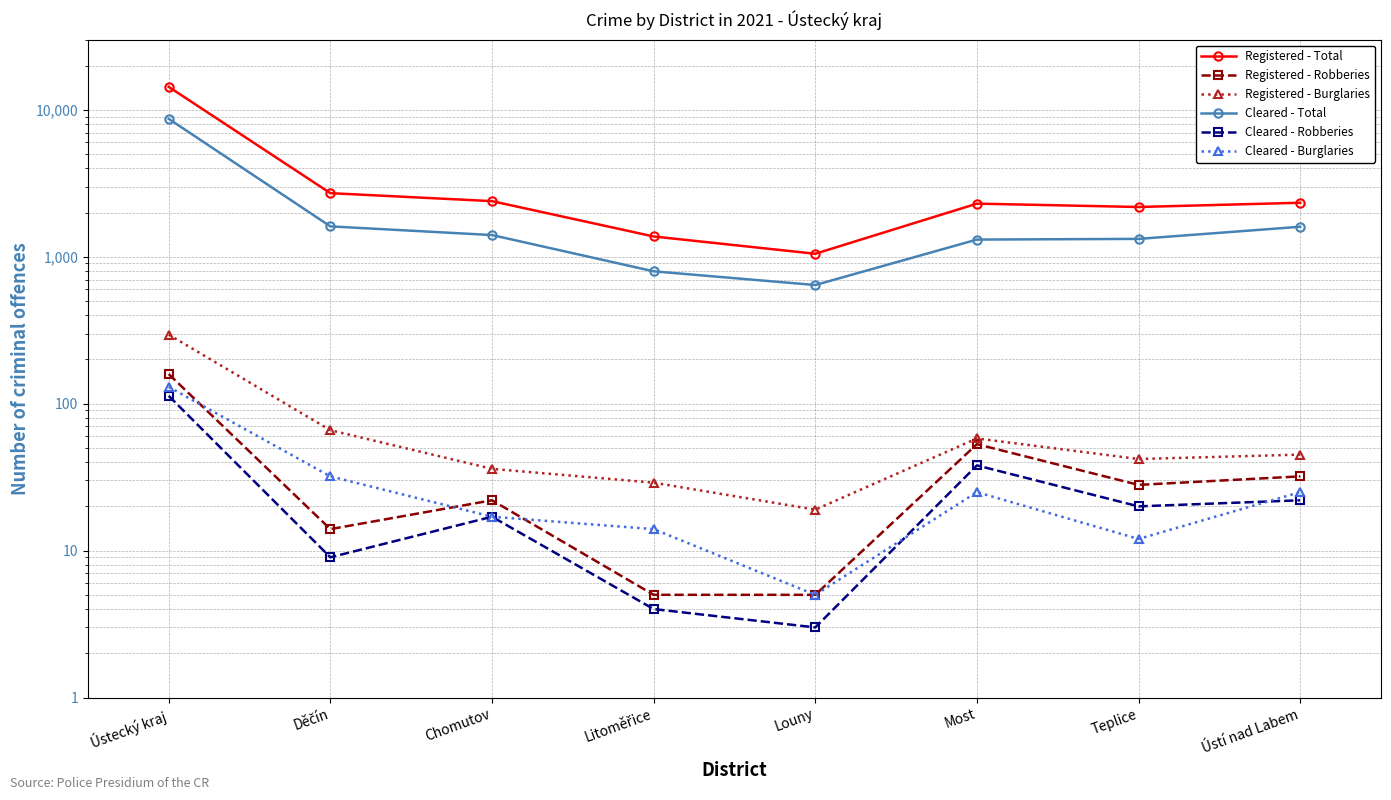

Between Chomutov and Most, which series saw the biggest shift?

Cleared - Total